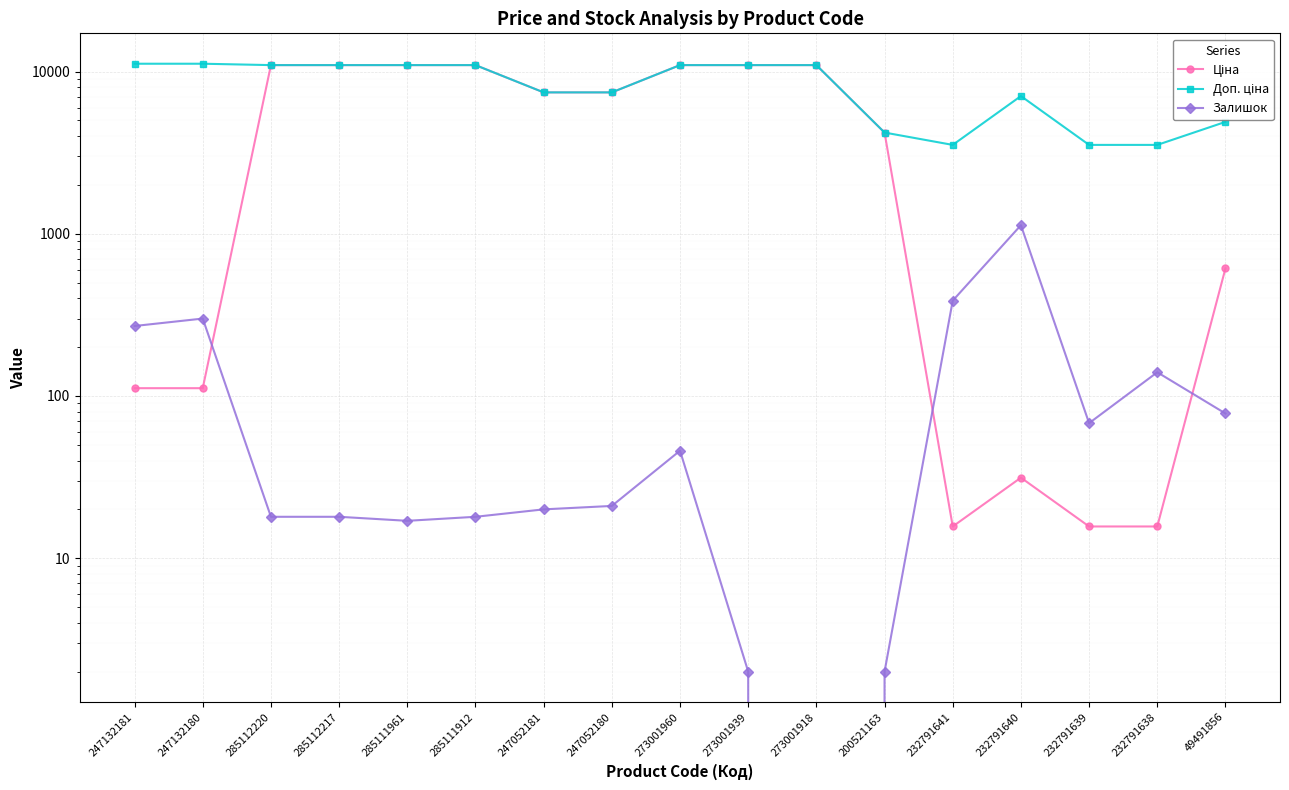

The Ціна series shows 15.7 at 232791639. True or false?

True